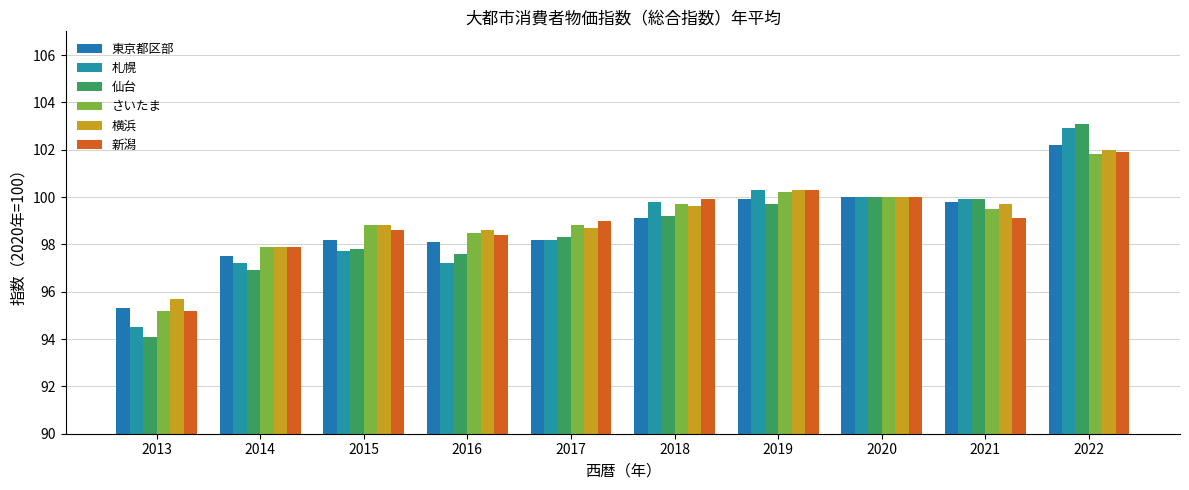

List the series in order of their peak value, highest first.

仙台, 札幌, 東京都区部, 横浜, 新潟, さいたま